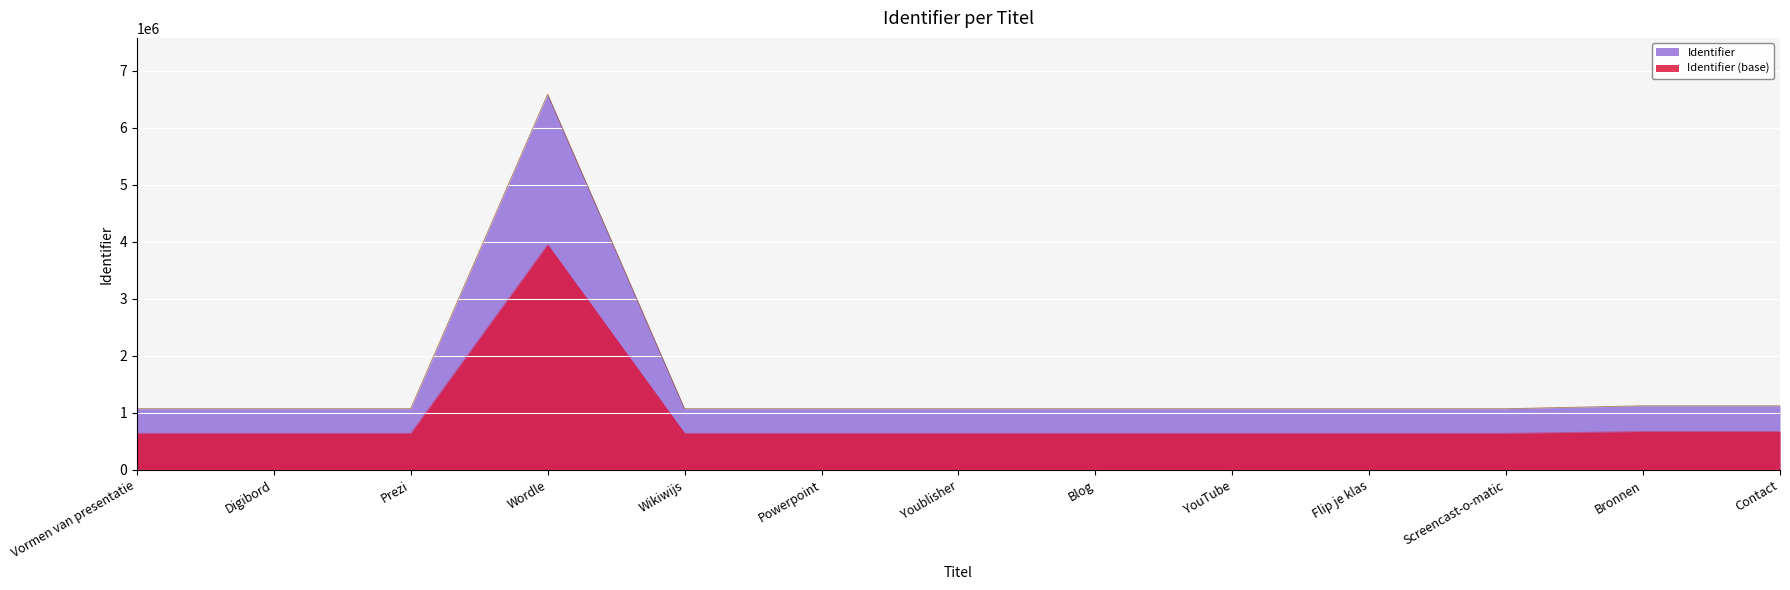

Rank the categories by value from lowest to highest.

Vormen van presentatie, Prezi, Wikiwijs, Powerpoint, Youblisher, Blog, Digibord, YouTube, Flip je klas, Screencast-o-matic, Bronnen, Contact, Wordle